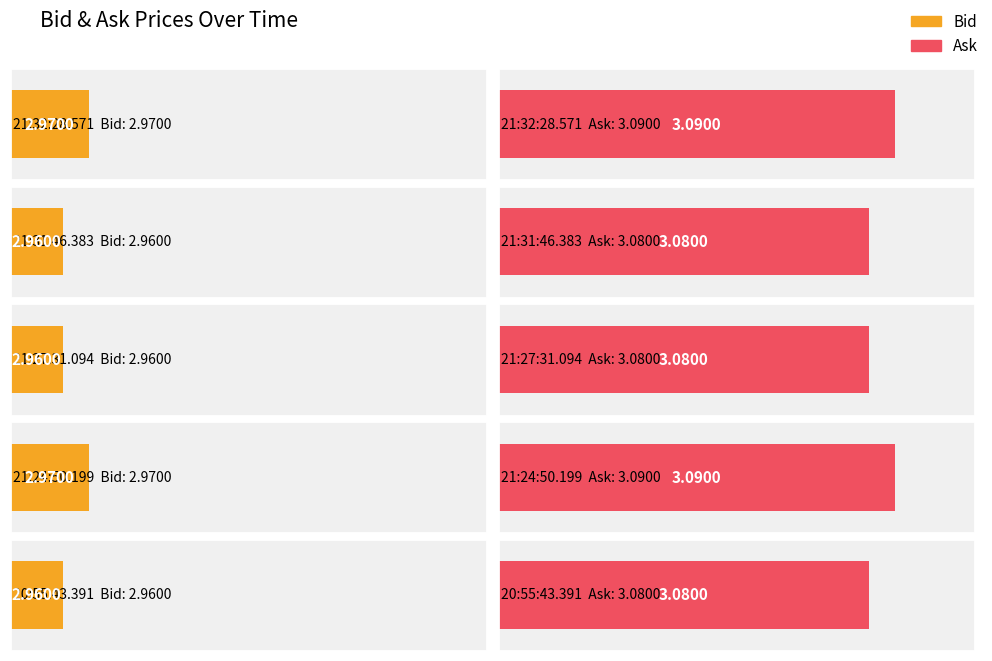

Rank the categories by Ask value from lowest to highest.

21:31:46.383, 21:27:31.094, 20:55:43.391, 21:32:28.571, 21:24:50.199